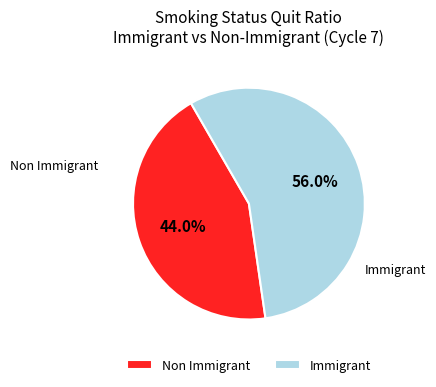

Count the number of slices in the pie.

2